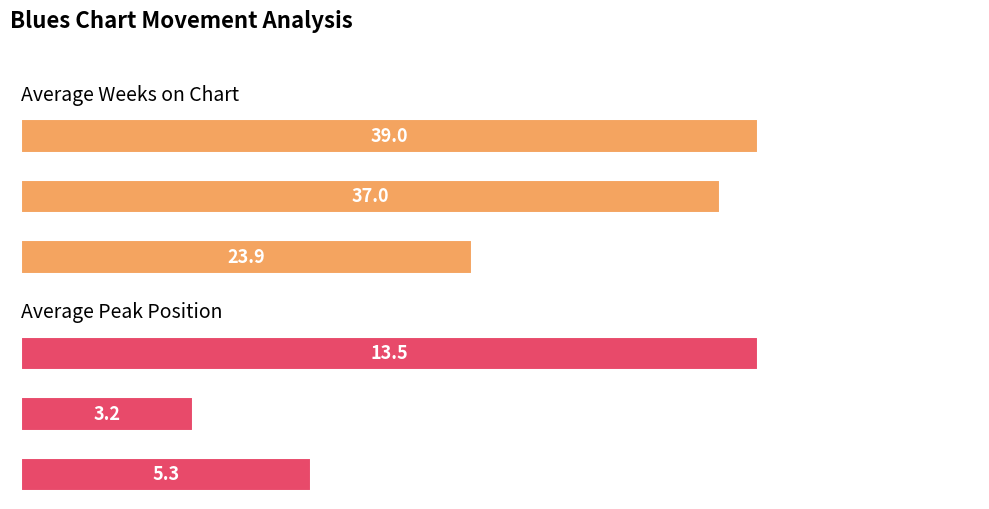

Which series changed the most between up and down?

Average Weeks on Chart